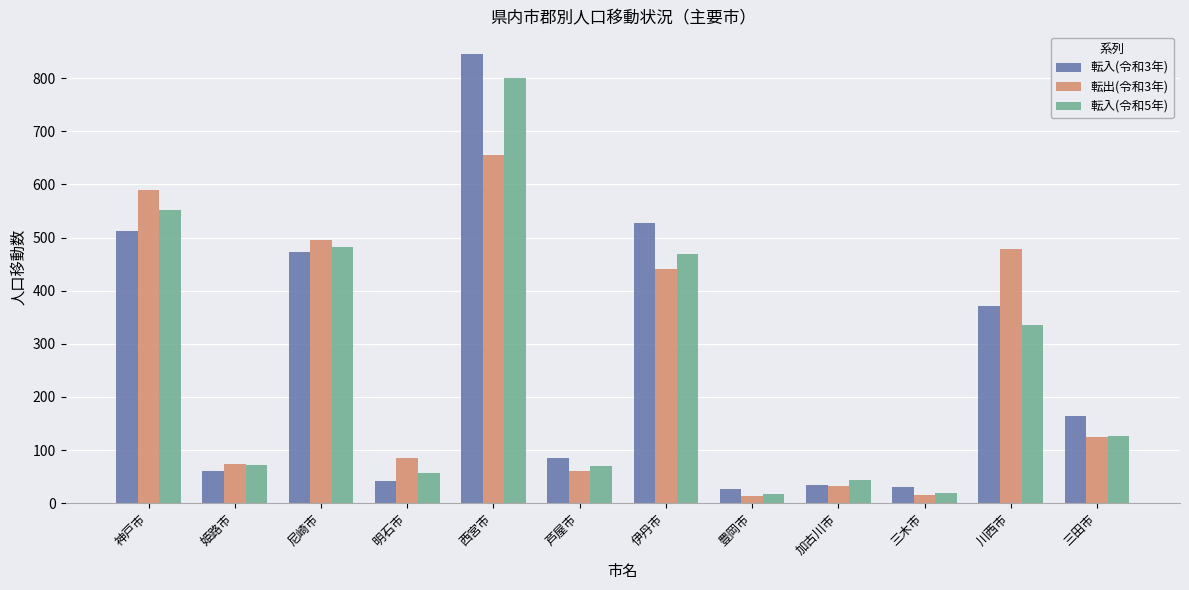

The 転出(令和3年) series shows 15 at 三木市. True or false?

True